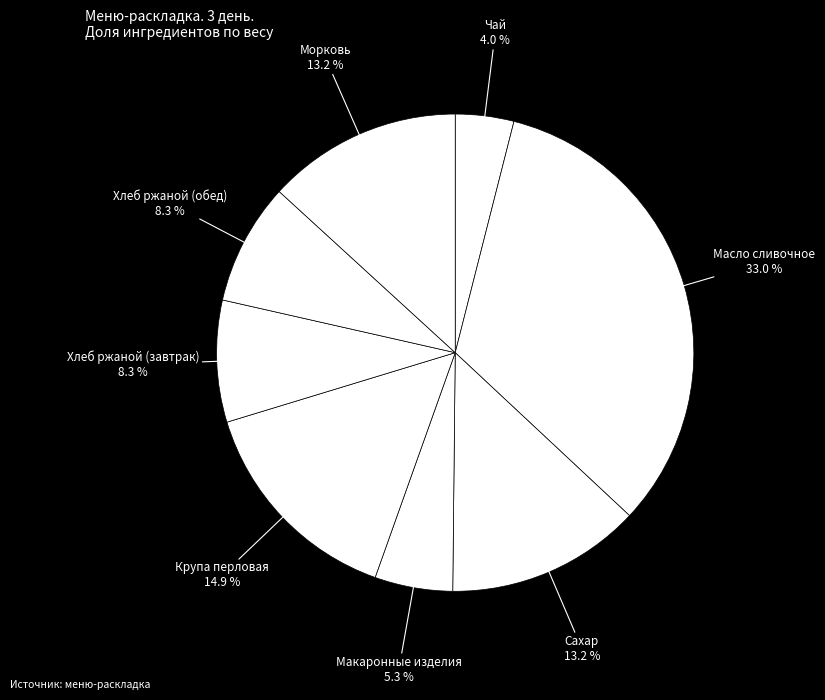

How many segments does this pie chart have?

8